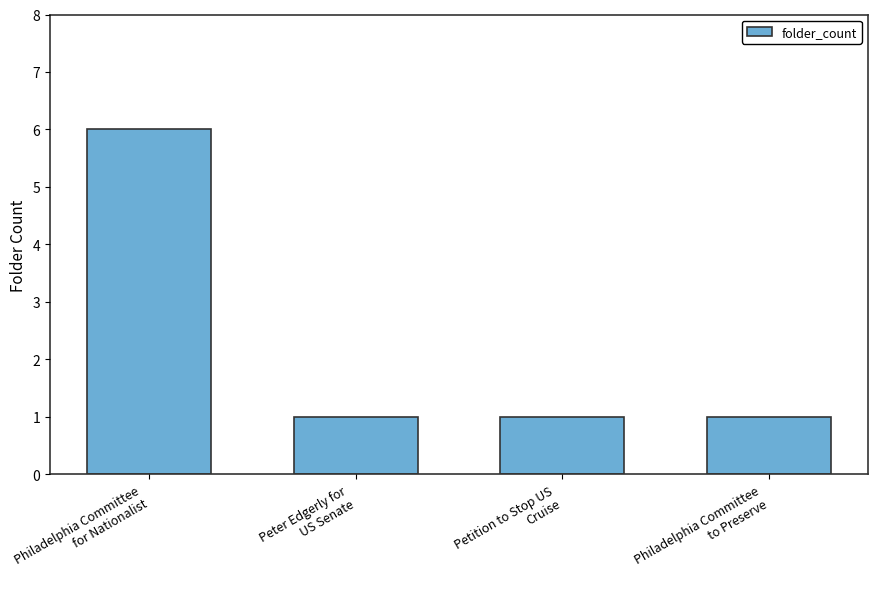

What is the value of the 2nd bar from the left?

1